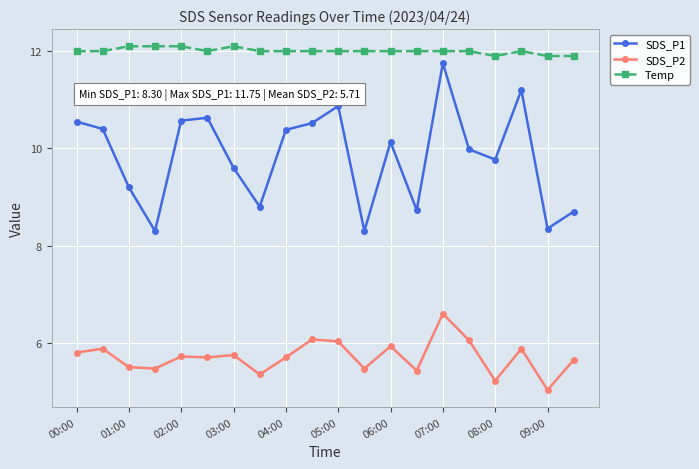

Which series has the largest range (max minus min)?

SDS_P1